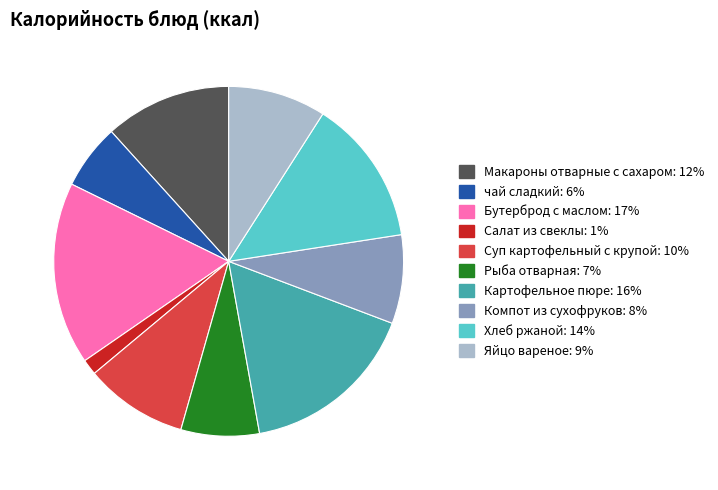

Is the sum of чай сладкий and Рыба отварная greater than half?

No